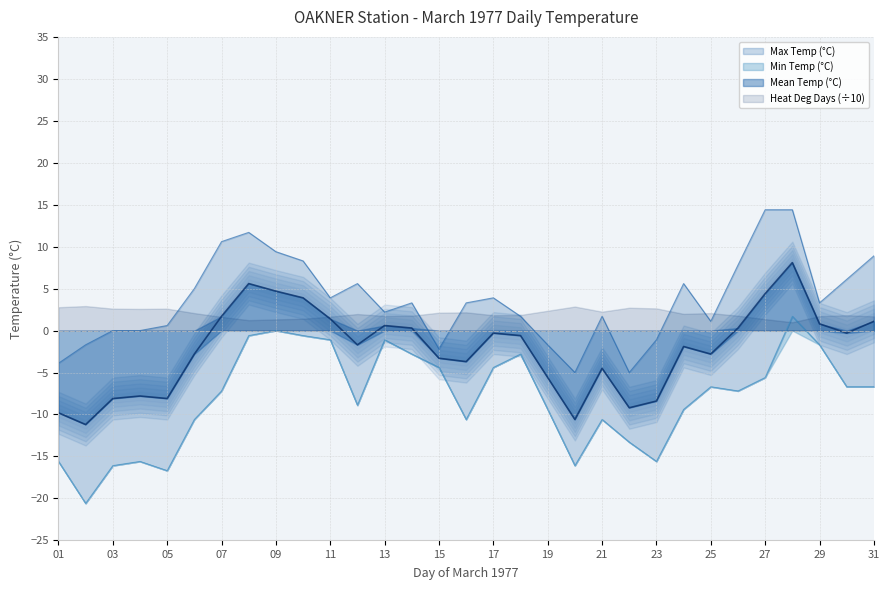

What is the lowest value of the Mean Temp (°C) series?

-11.2